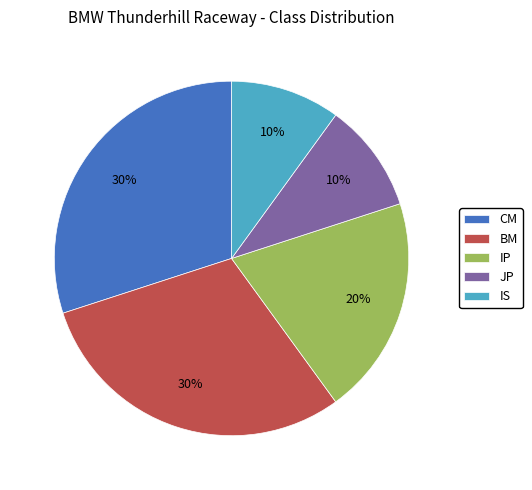

Count the number of slices in the pie.

5